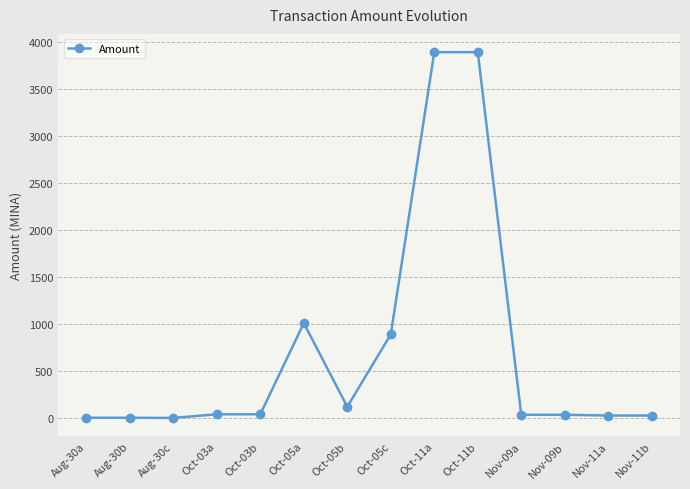

The value at Oct-05b is 120.0. True or false?

True